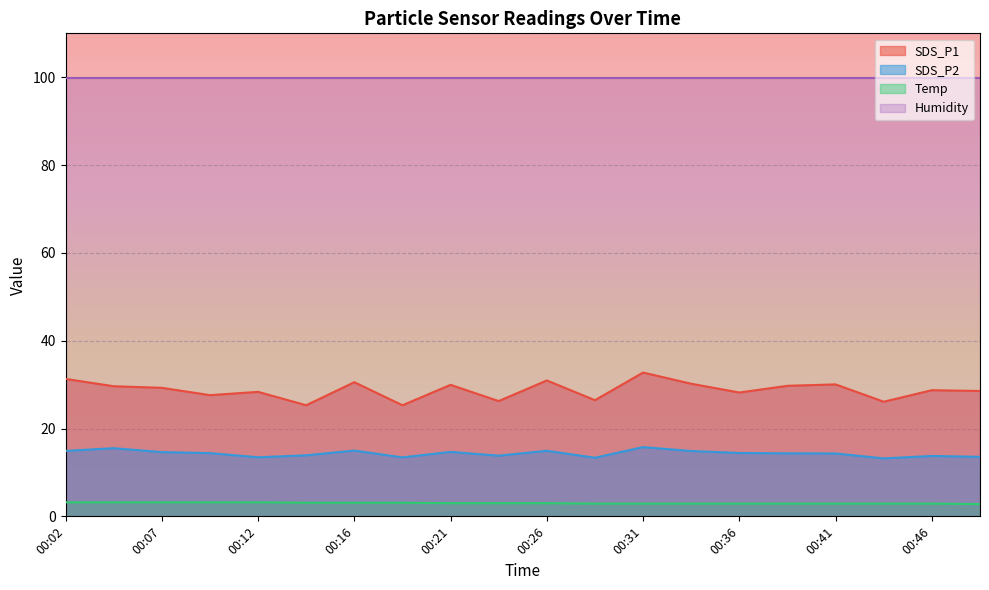

Does the chart display data point markers on the line(s)?

No